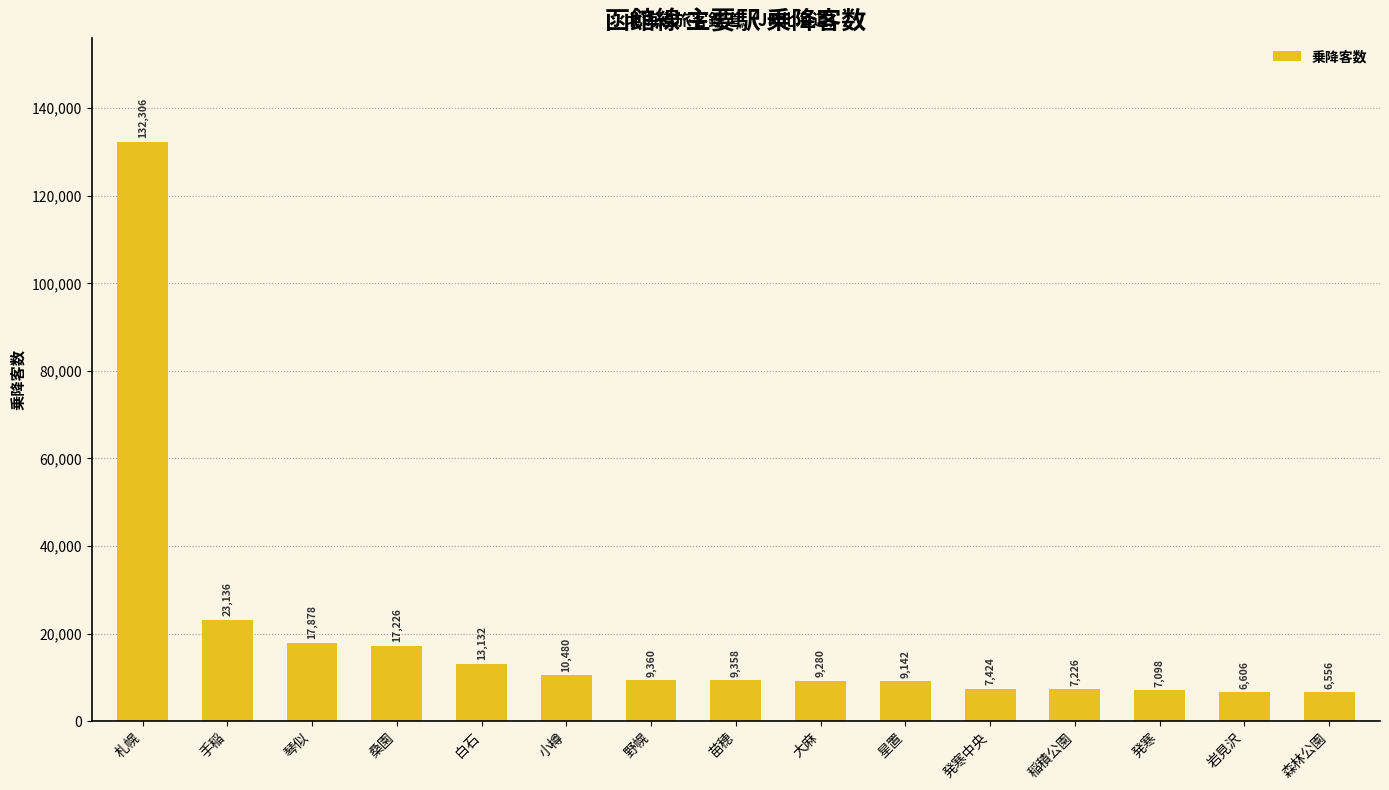

What is the difference between the values at 桑園 and 岩見沢?

10620